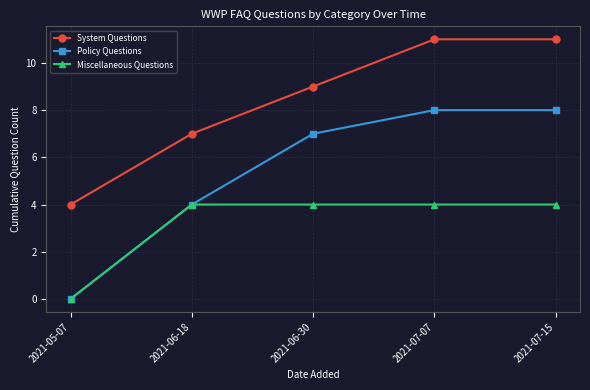

What is the value of the Policy Questions point at the 5th from the left?

8